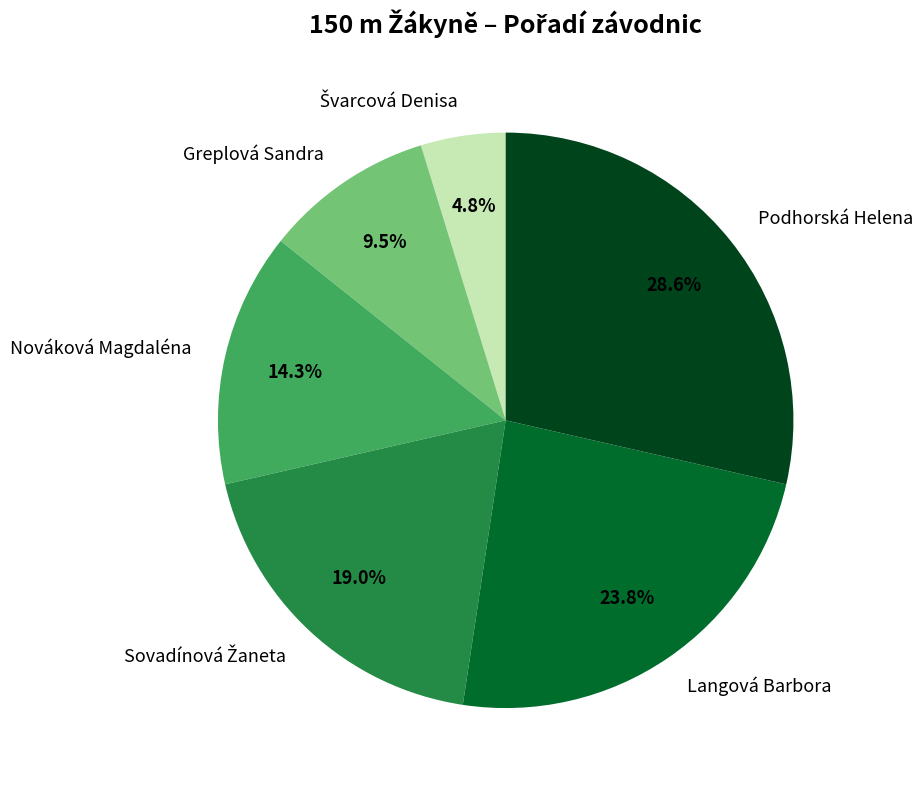

Count the number of slices in the pie.

6